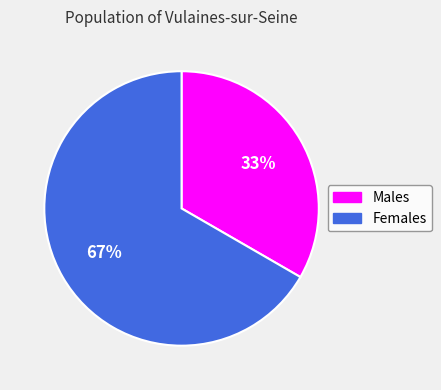

Is it true that Females is 75% of the pie?

False